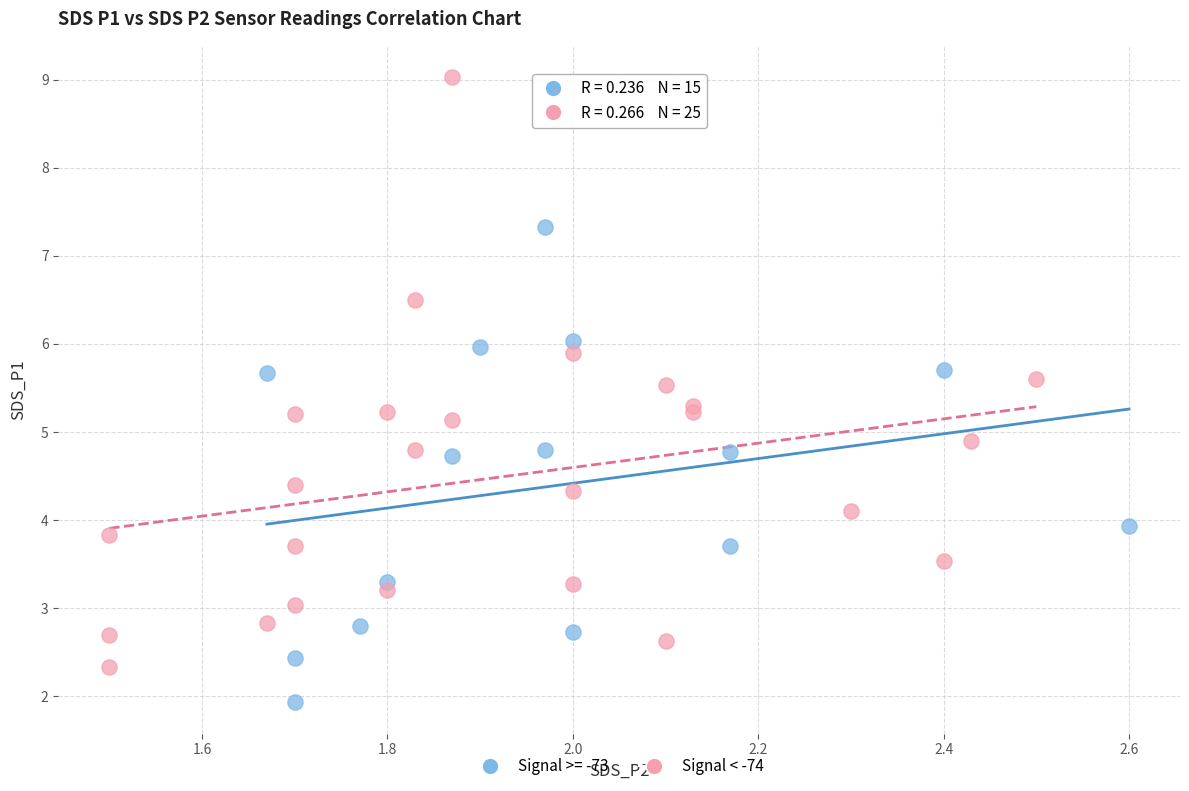

Which series has the largest Y range (max minus min)?

Signal < -74